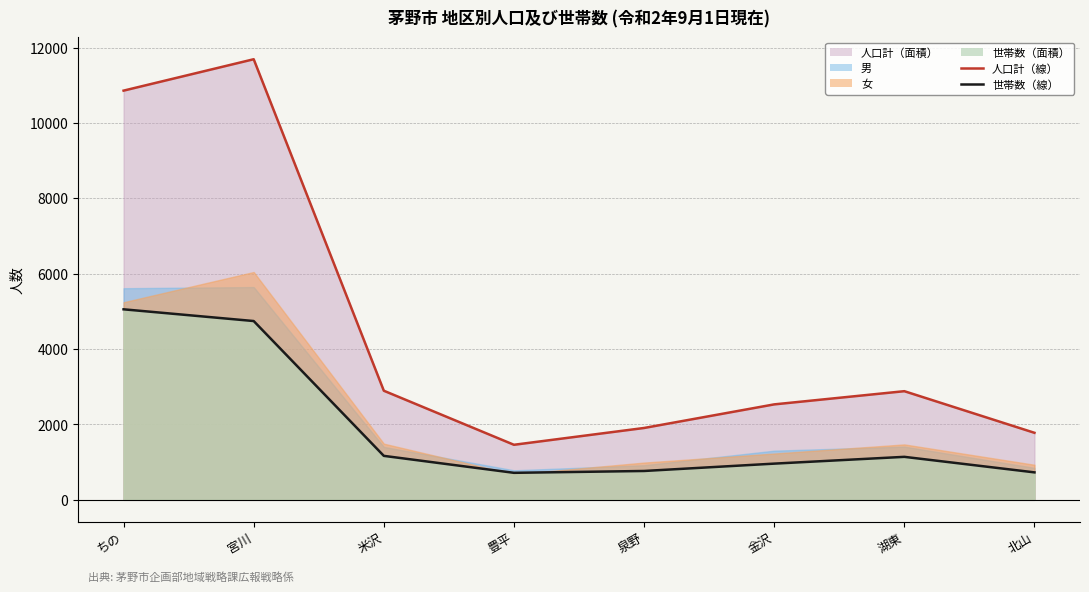

At which category does 男 reach its first local peak?

湖東